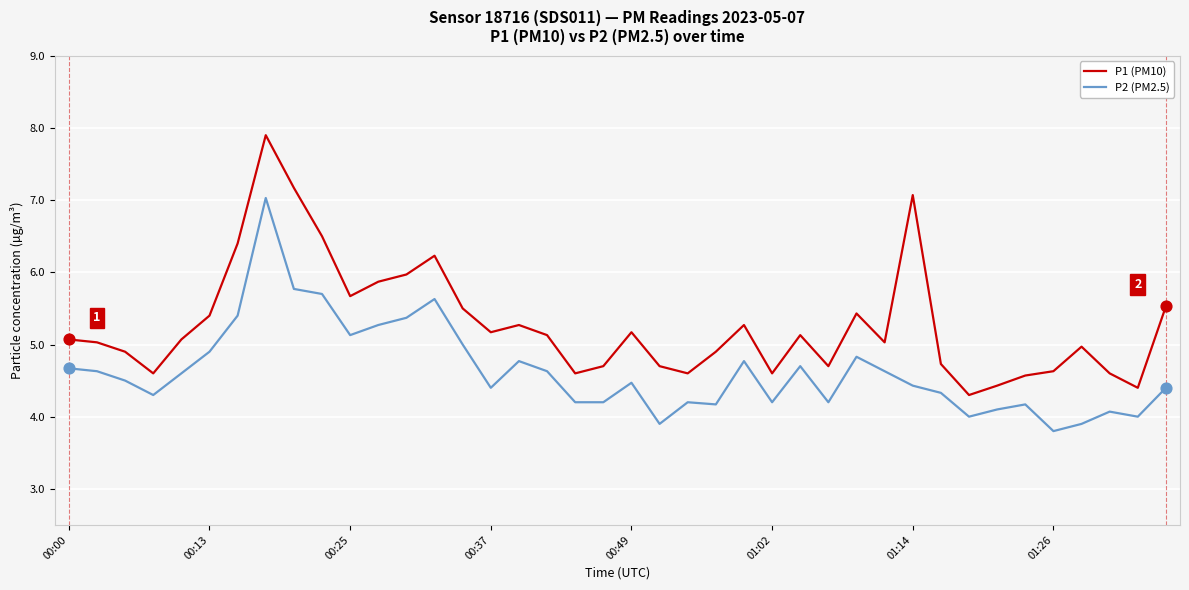

What is the lowest value of the P1 (PM10) series?

4.3